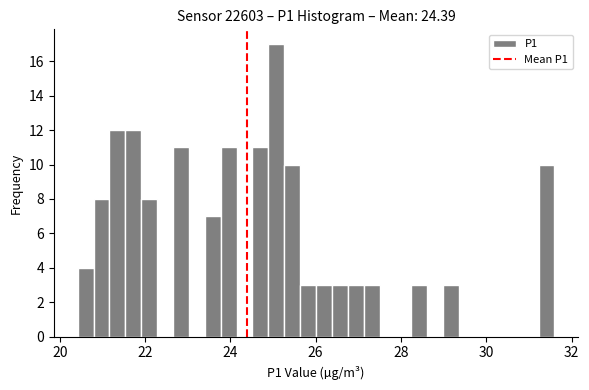

Read against the x-axis, roughly where is the centre of the tallest bar?

25.0